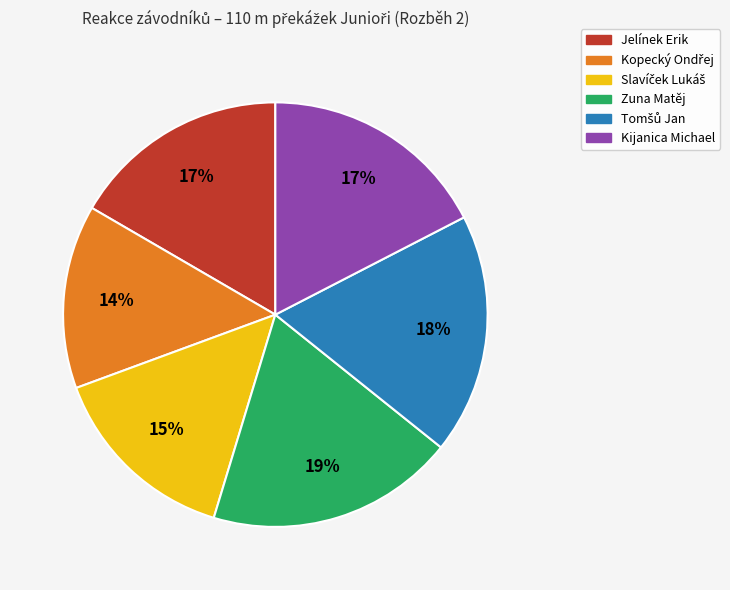

To the nearest percent, what is the combined percentage of Kijanica Michael and Jelínek Erik?

34%